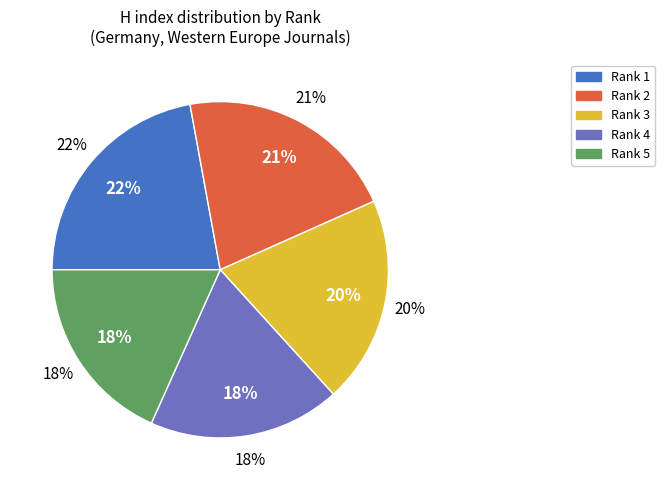

Which slice is the smallest?

Rank 5